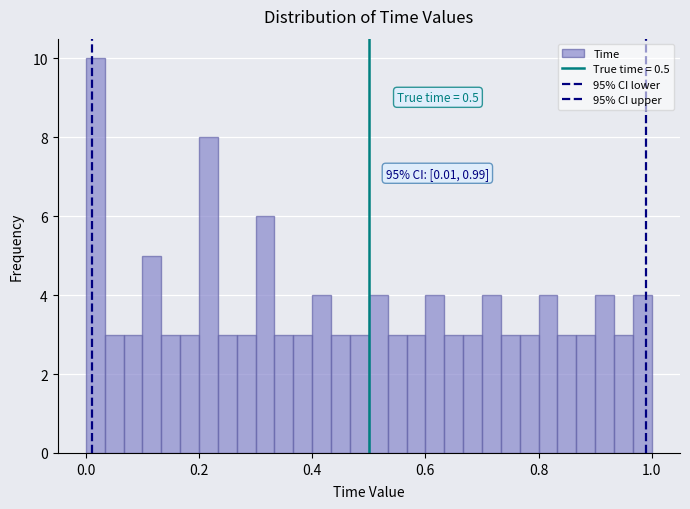

Around what value on the x-axis is the tallest bar? Give the approximate position of its centre, as read against the axis.

0.02